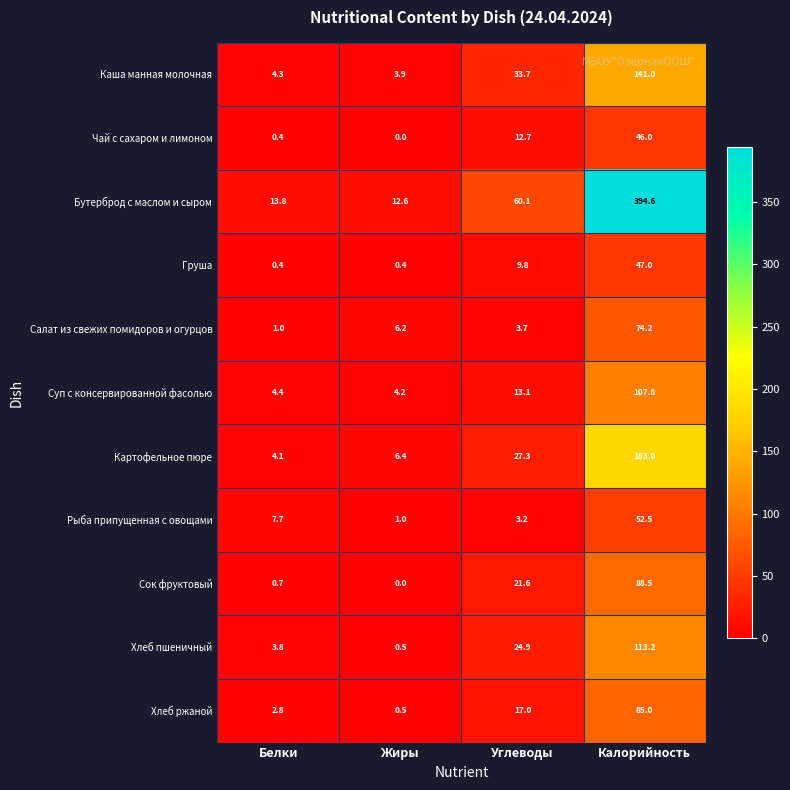

At which label is Каша манная молочная closest to 72?

Углеводы